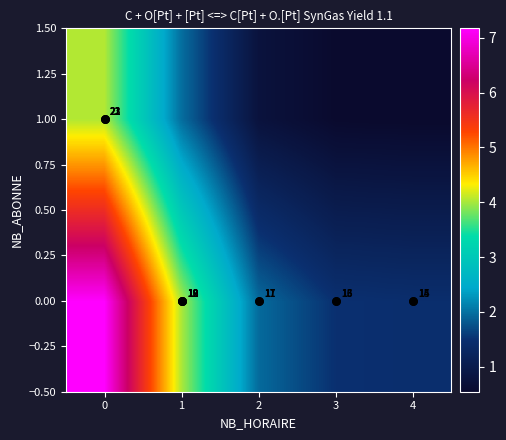

What is the maximum value for 0.00?

7.2